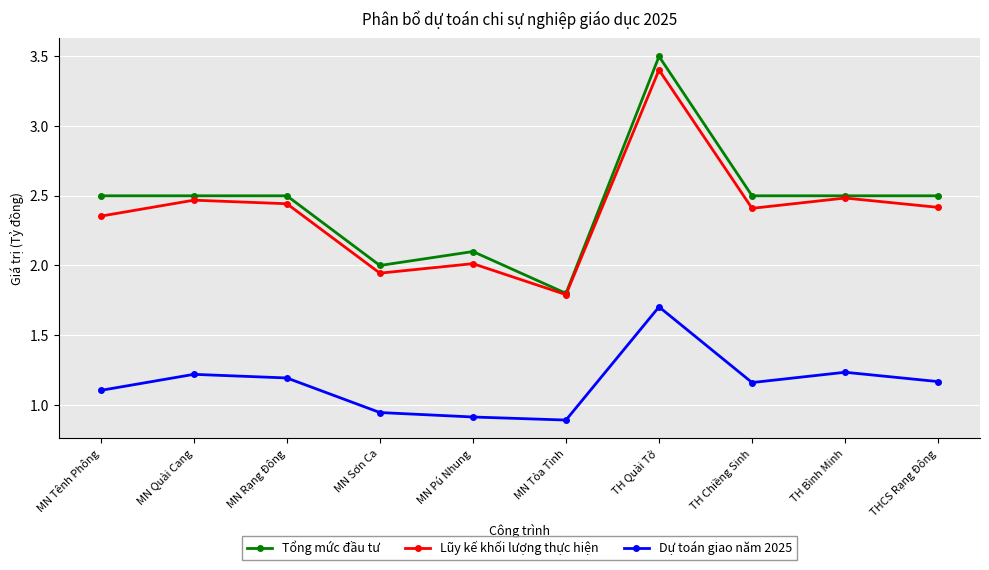

Count the number of data series in this chart.

3